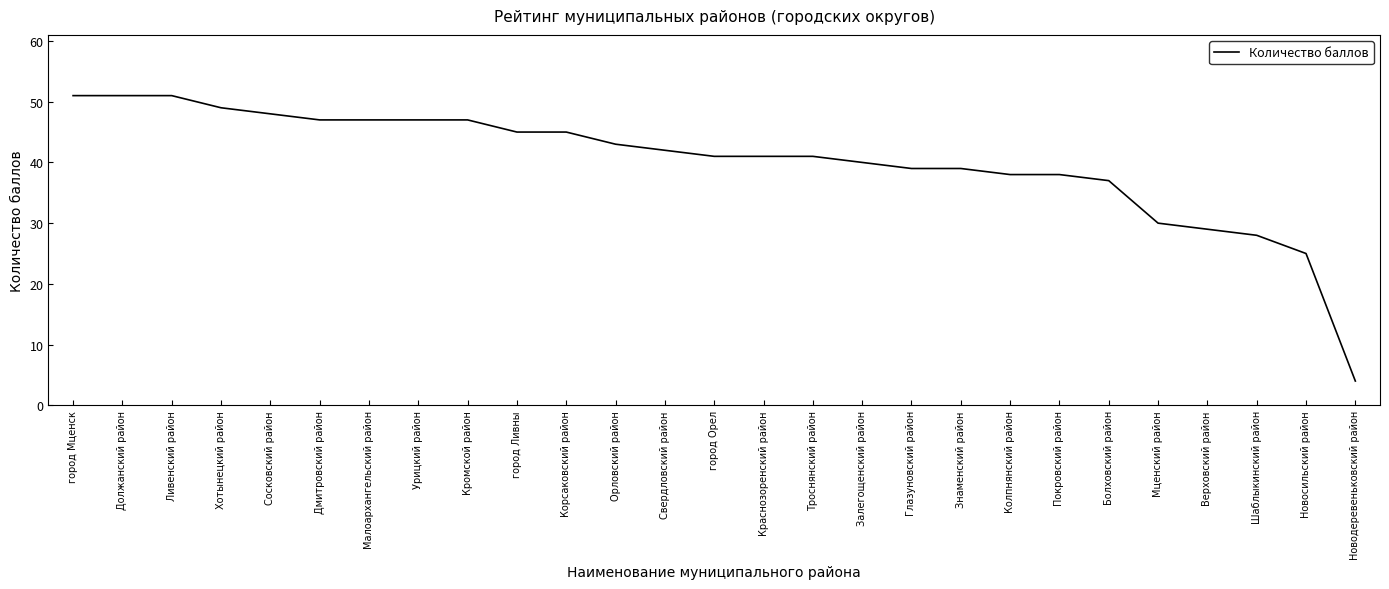

What is the change in value from Ливенский район to Болховский район?

-14